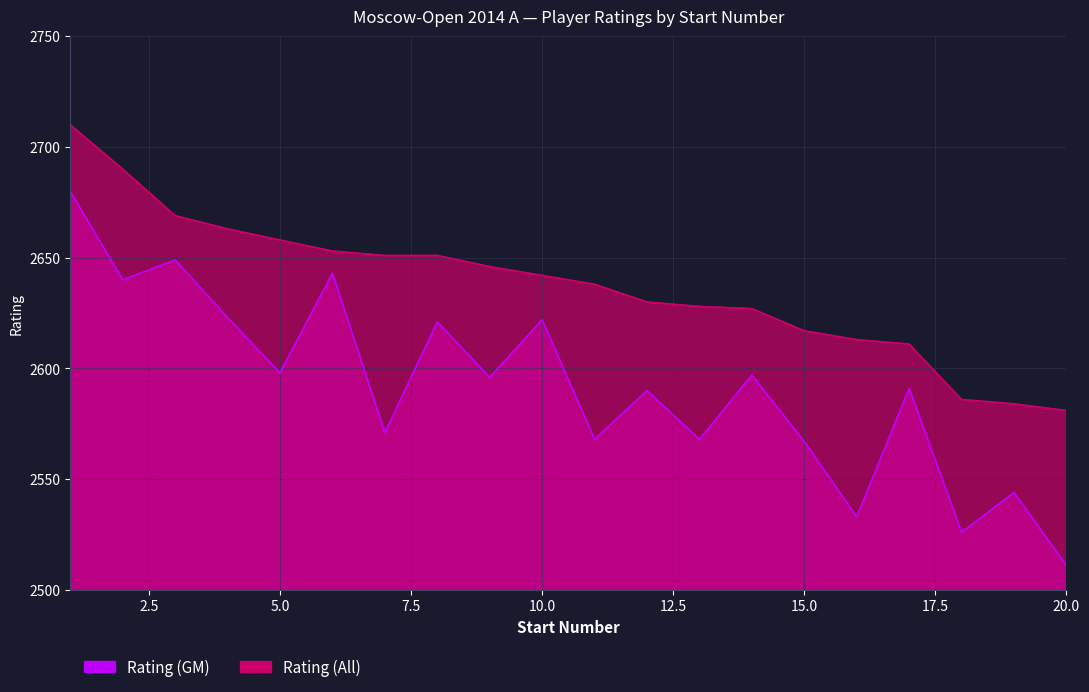

List the labels in order of value, smallest first.

20, 19, 18, 17, 16, 15, 14, 13, 12, 11, 10, 9, 7, 8, 6, 5, 4, 3, 2, 1